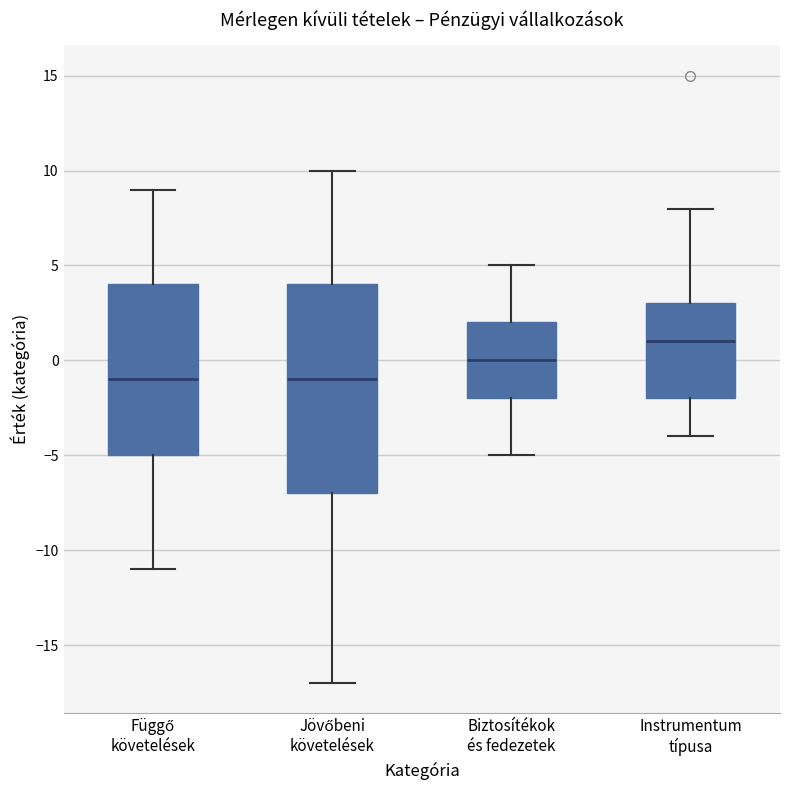

Reading left to right, transcribe this box plot: for each box, give where its median line is, the range the box spans, and where its two whiskers end, as read against the y-axis. The values are not printed on the chart, so give them approximately, as read against the axis.

Függő követelések: median -1, box -5 to 4, whiskers -11 to 9
Jövőbeni követelések: median -1, box -7 to 4, whiskers -17 to 10
Biztosítékok és fedezetek: median 0, box -2 to 2, whiskers -5 to 5
Instrumentum típusa: median 1, box -2 to 3, whiskers -4 to 8